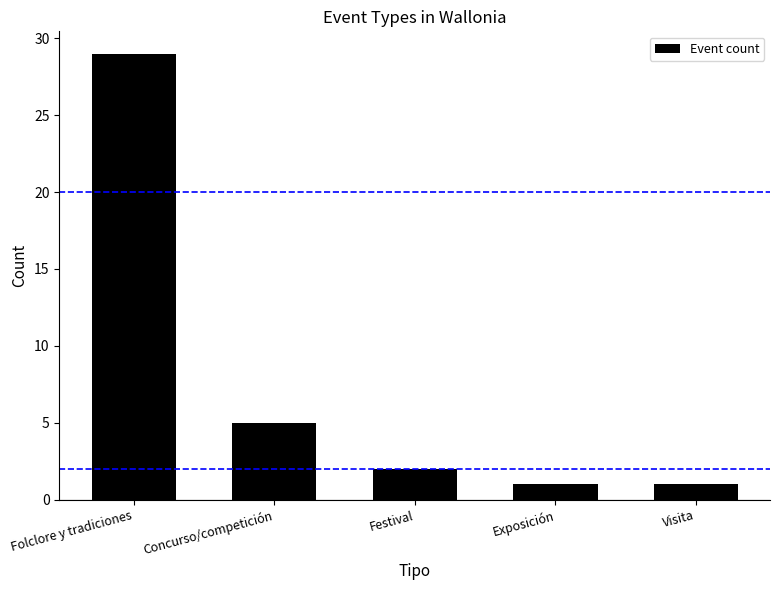

What is the minimum value shown in the chart?

1